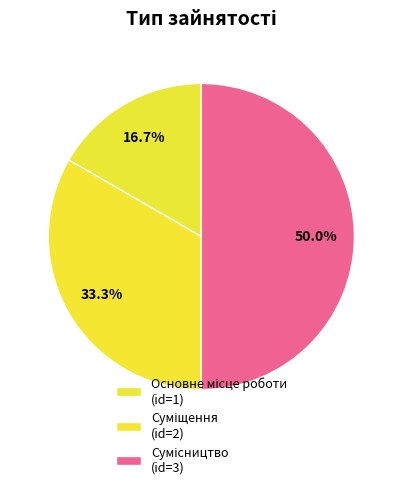

Which slice is the largest?

Сумісництво